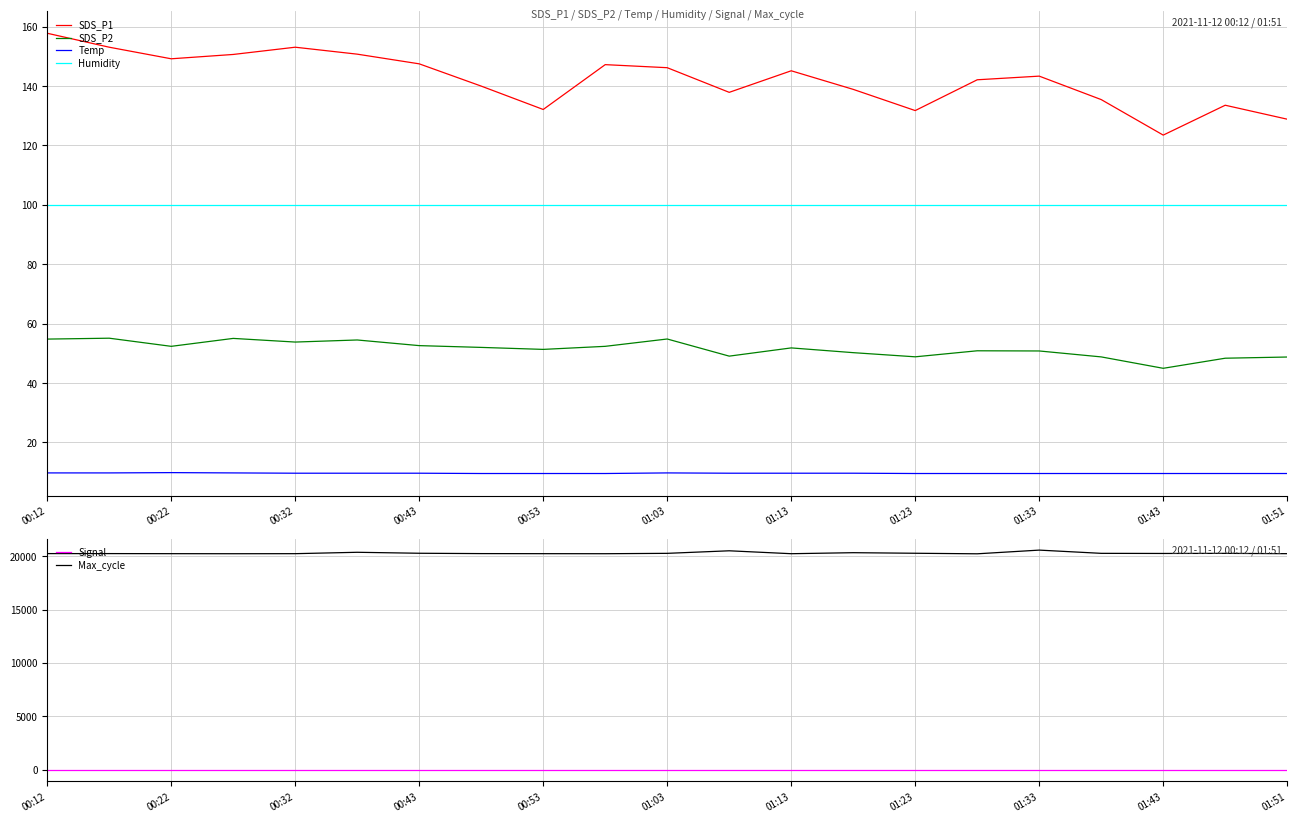

Which series has the largest total across all categories?

Max_cycle